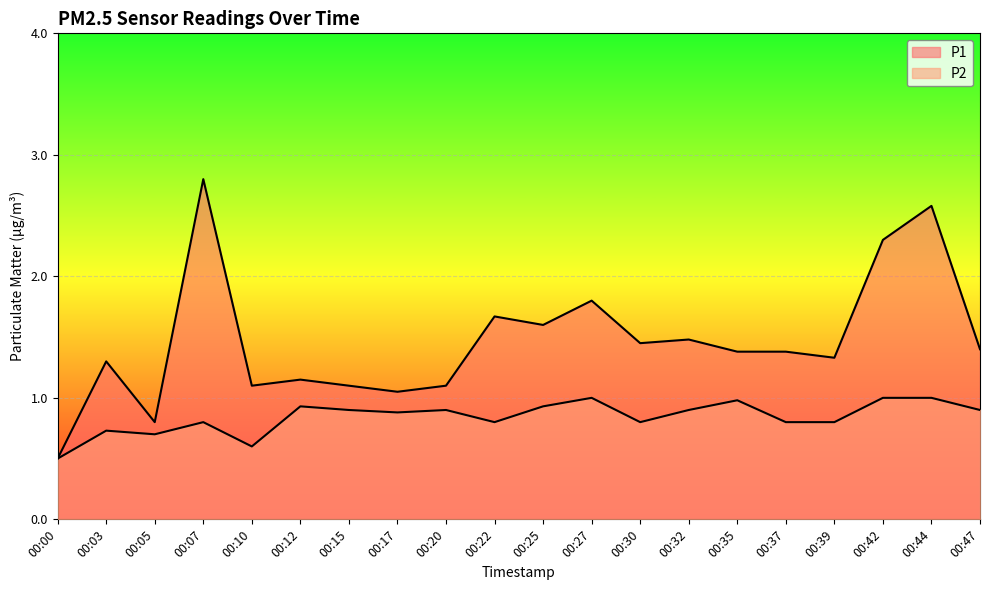

Reading right to left, what are all the values shown in this chart?

P1: 00:47=1.4	00:44=2.6	00:42=2.3	00:39=1.3	00:37=1.4	00:35=1.4	00:32=1.5	00:30=1.4	00:27=1.8	00:25=1.6	00:22=1.7	00:20=1.1	00:17=1.1	00:15=1.1	00:12=1.1	00:10=1.1	00:07=2.8	00:05=0.8	00:03=1.3	00:00=0.5
P2: 00:47=0.9	00:44=1.0	00:42=1.0	00:39=0.8	00:37=0.8	00:35=1.0	00:32=0.9	00:30=0.8	00:27=1.0	00:25=0.9	00:22=0.8	00:20=0.9	00:17=0.9	00:15=0.9	00:12=0.9	00:10=0.6	00:07=0.8	00:05=0.7	00:03=0.7	00:00=0.5